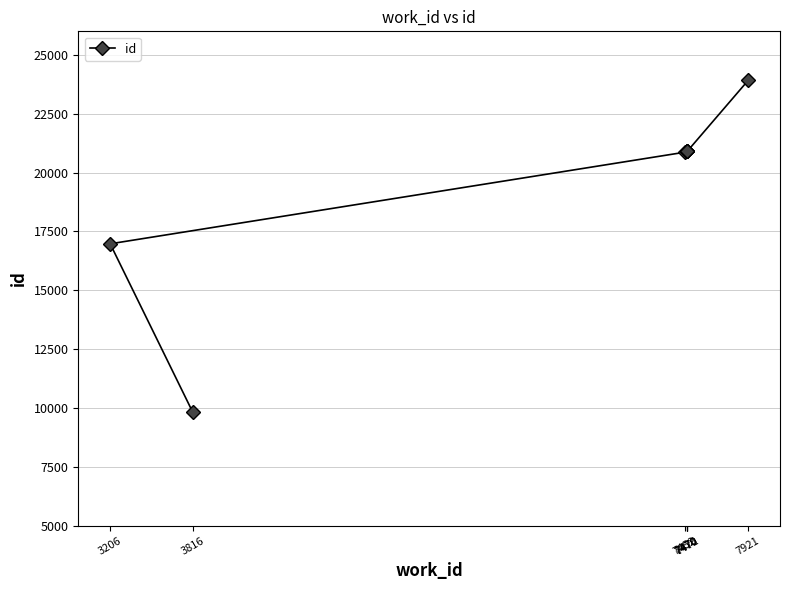

How many values are below 20899?

4